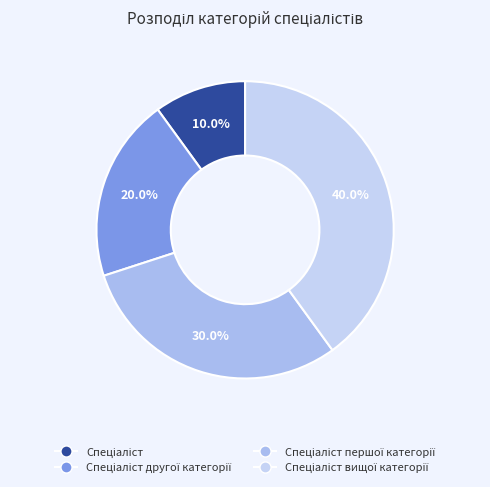

Is there a majority slice in this chart?

No